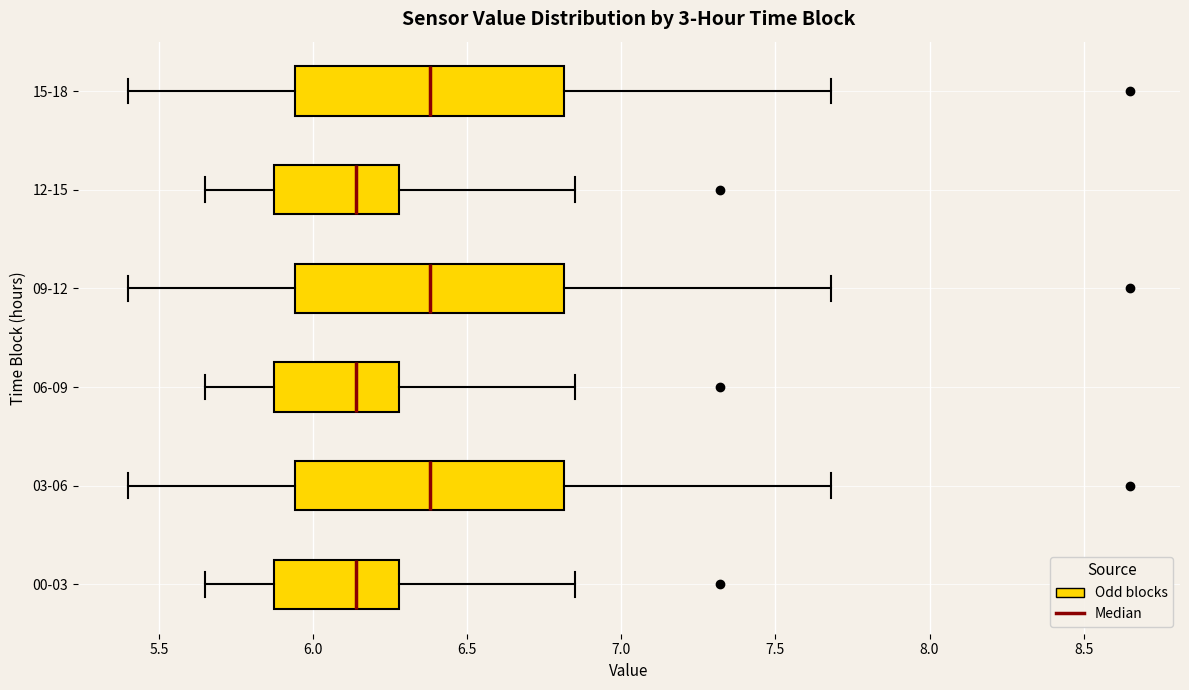

Reading bottom to top, read every box against the x-axis: the position of its median line, the range the box covers, and the ends of its whiskers. The values are not printed on the chart, so give them approximately, as read against the axis.

00-03: median 6.15, box 5.85 to 6.30, whiskers 5.65 to 6.85
03-06: median 6.40, box 5.95 to 6.80, whiskers 5.40 to 7.70
06-09: median 6.15, box 5.85 to 6.30, whiskers 5.65 to 6.85
09-12: median 6.40, box 5.95 to 6.80, whiskers 5.40 to 7.70
12-15: median 6.15, box 5.85 to 6.30, whiskers 5.65 to 6.85
15-18: median 6.40, box 5.95 to 6.80, whiskers 5.40 to 7.70